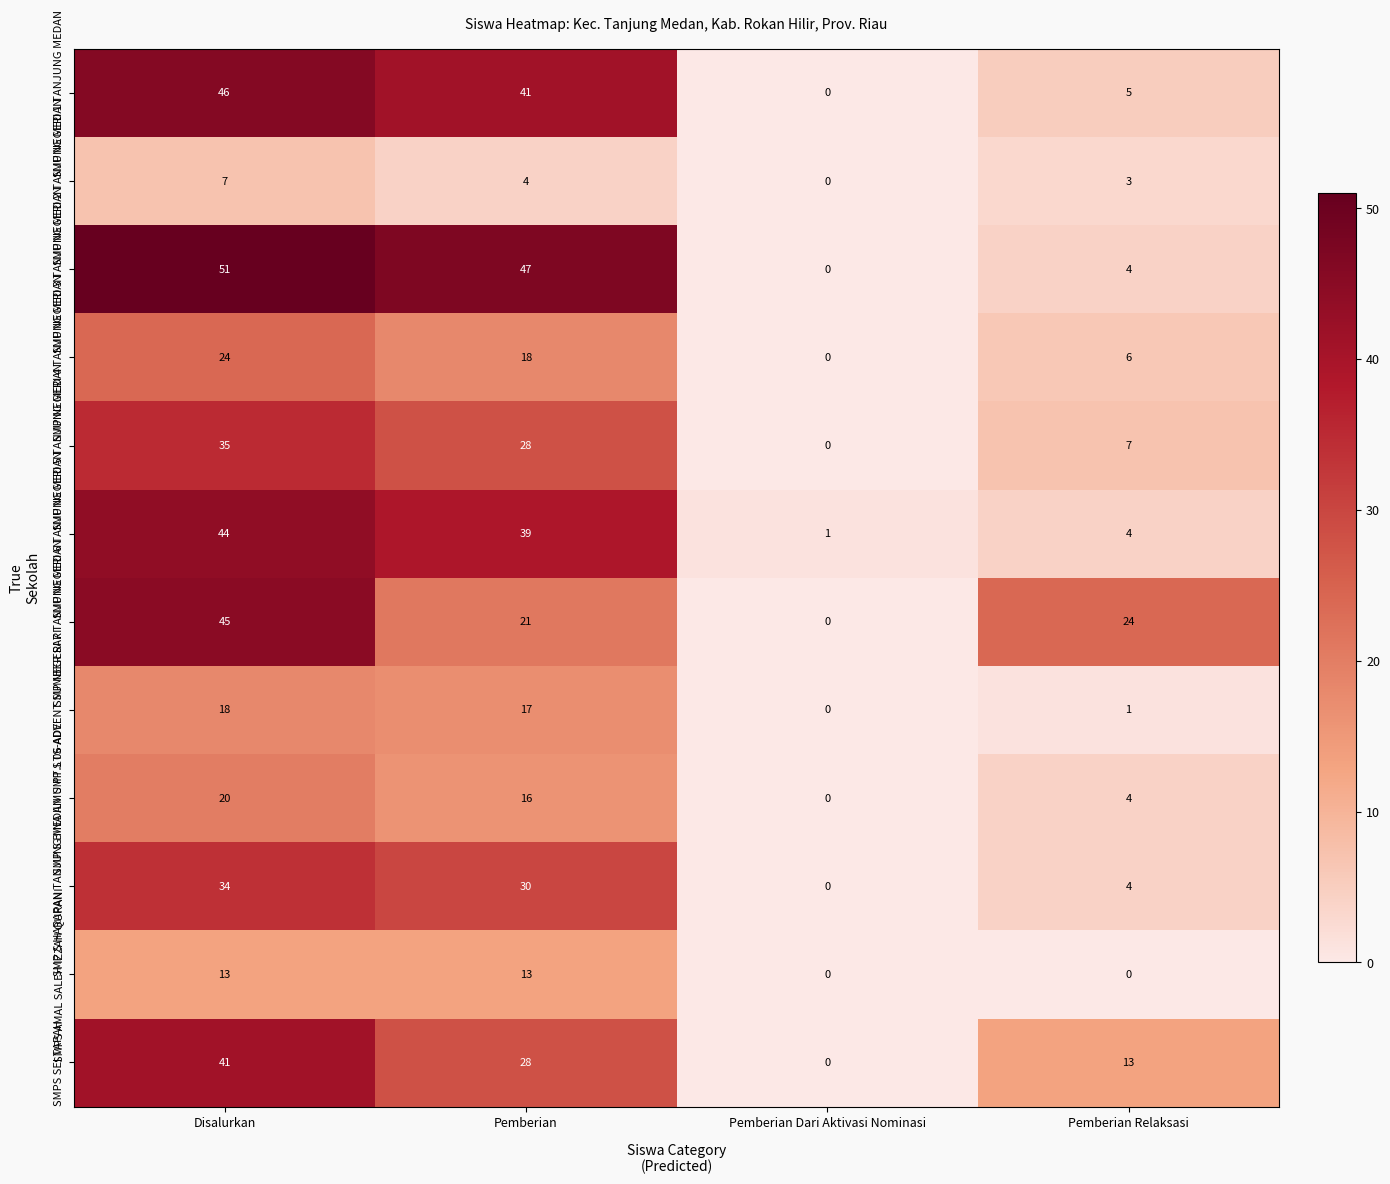

Which label corresponds to the largest value in the chart?

Disalurkan